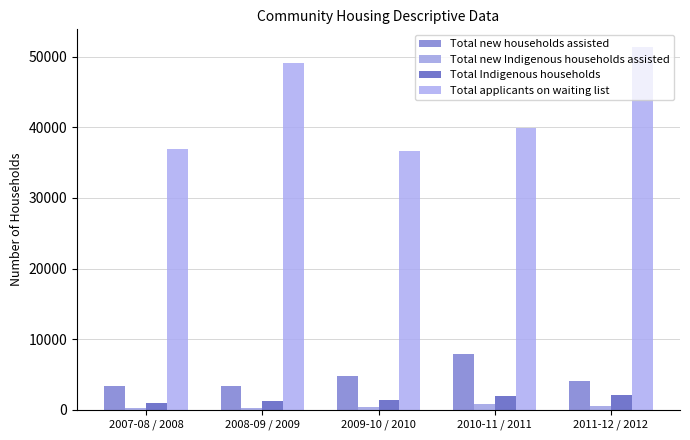

Which series has the widest spread of values?

Total applicants on waiting list